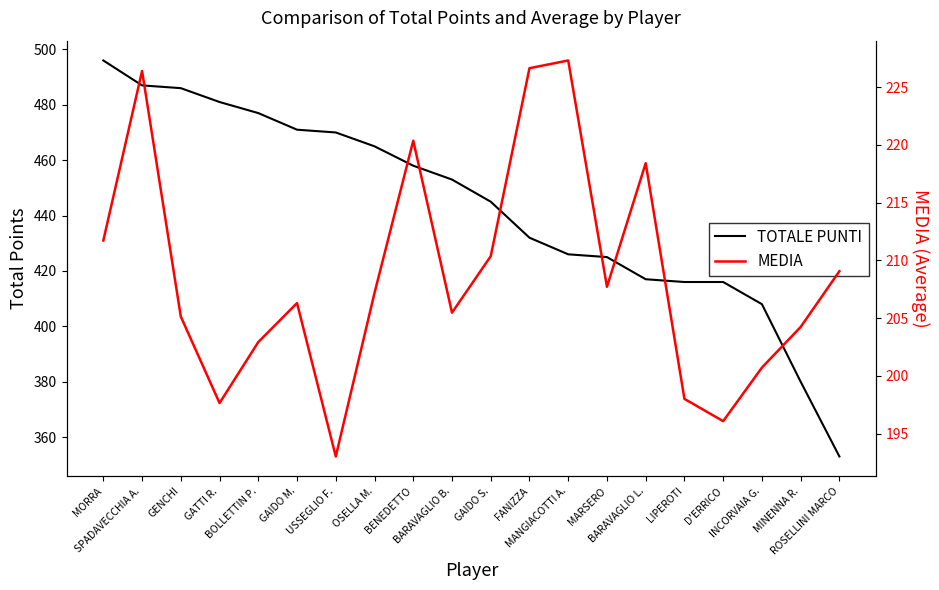

Where is TOTALE PUNTI nearest to the value 424?

MARSERO